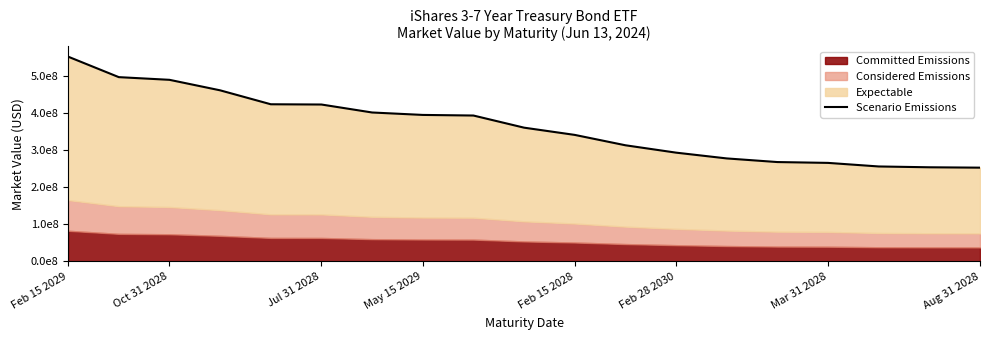

True or false: the data shows 625148941.5 at Feb 15 2028.

False